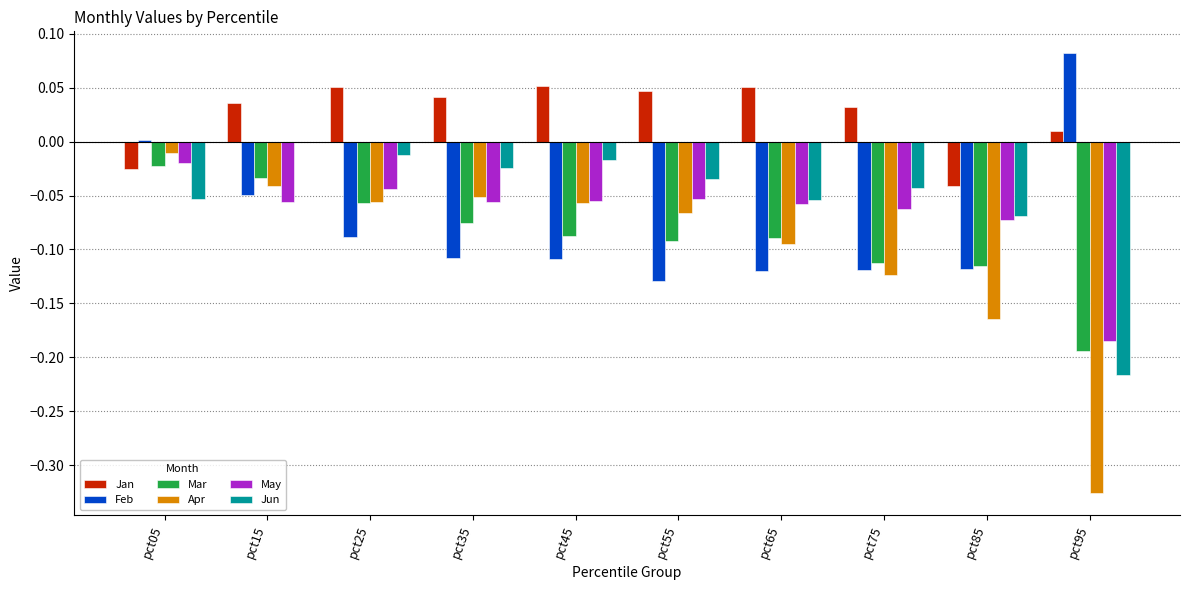

Which series changed the most between pct65 and pct85?

Jan